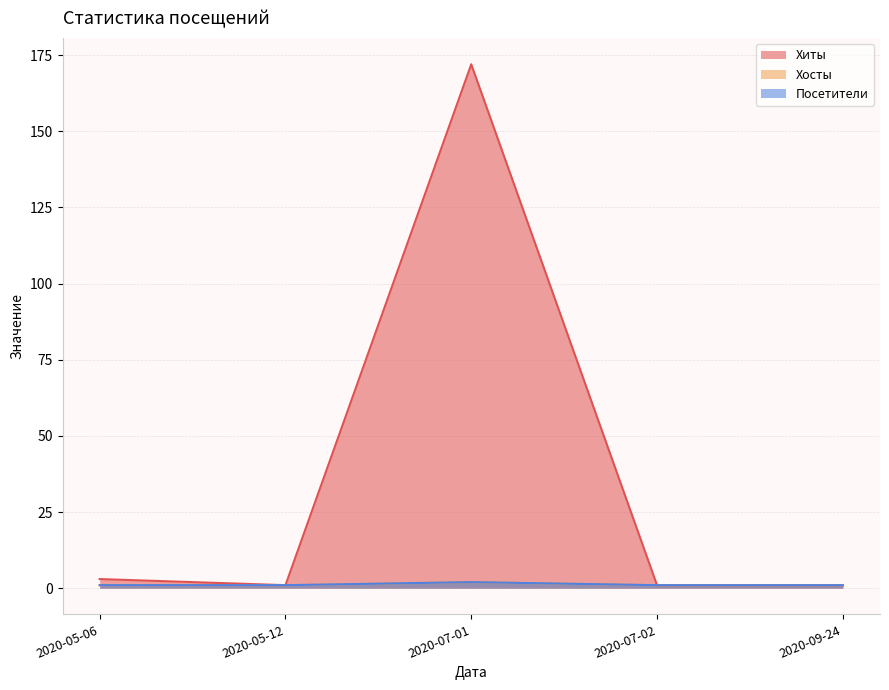

True or false: Хиты has a value of 4 at 2020-05-06.

False